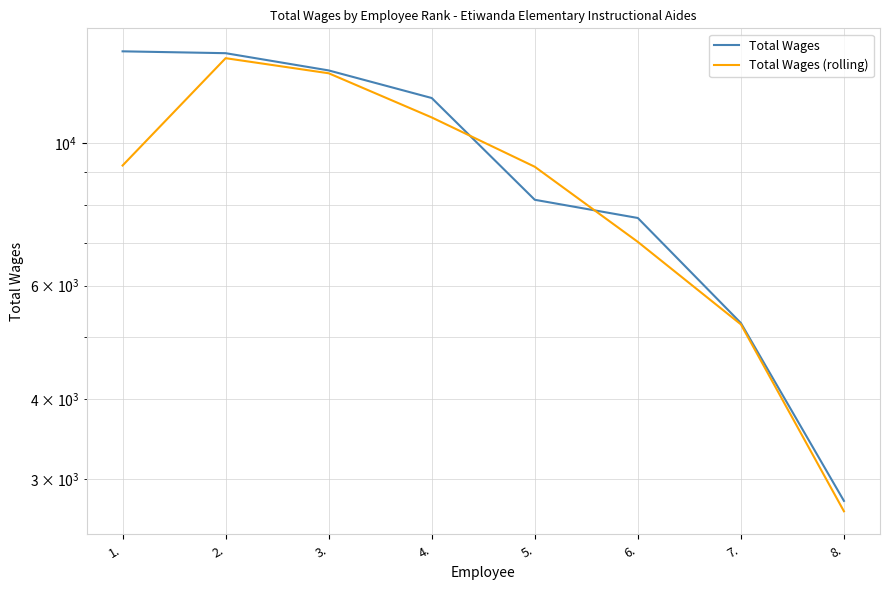

What is the difference between the second highest and second lowest values in the Total Wages (rolling) series?

7614.0